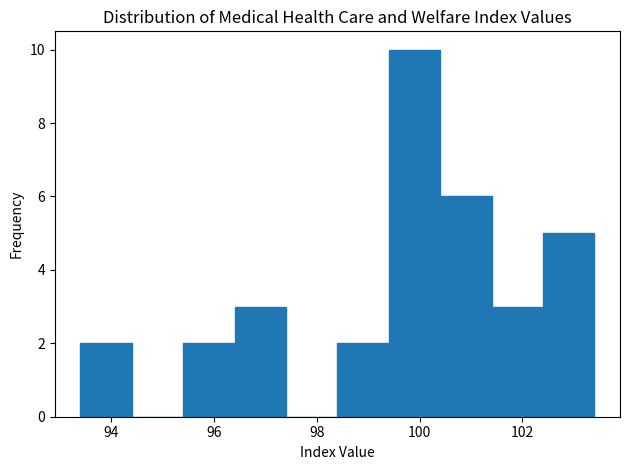

What is the height of the bar covering 93.4 to 94.4 on the x-axis? The values are not printed on the chart, so give them approximately, as read against the axis.

2